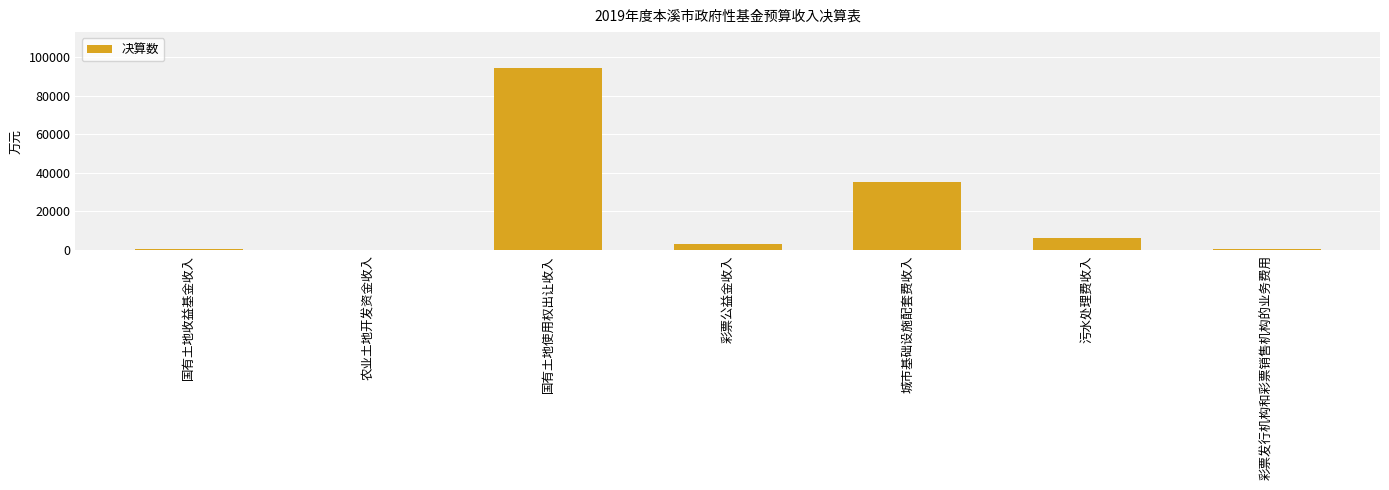

At which label is the value closest to 47054?

城市基础设施配套费收入